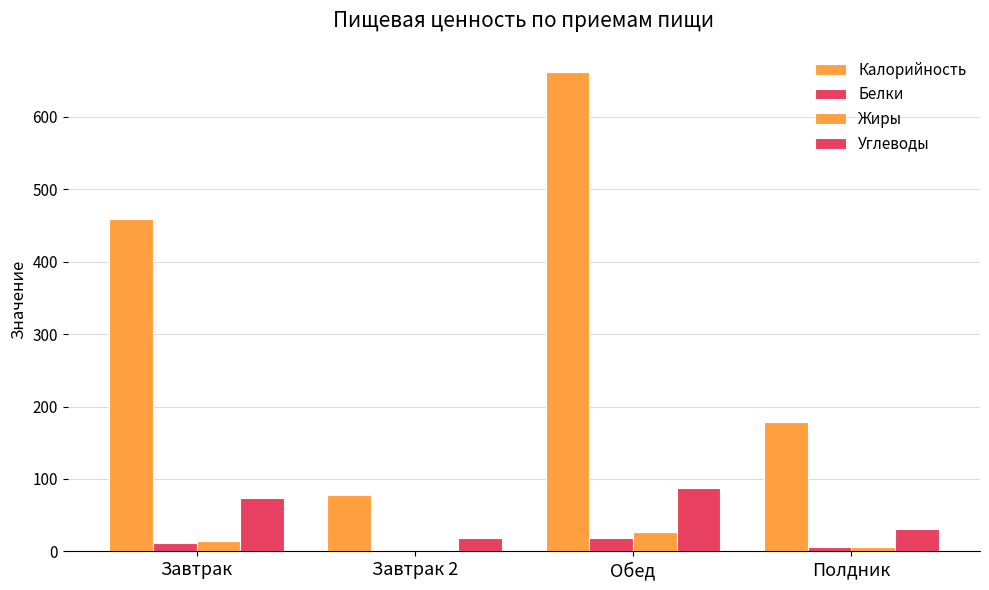

What position from the right is Полдник?

1